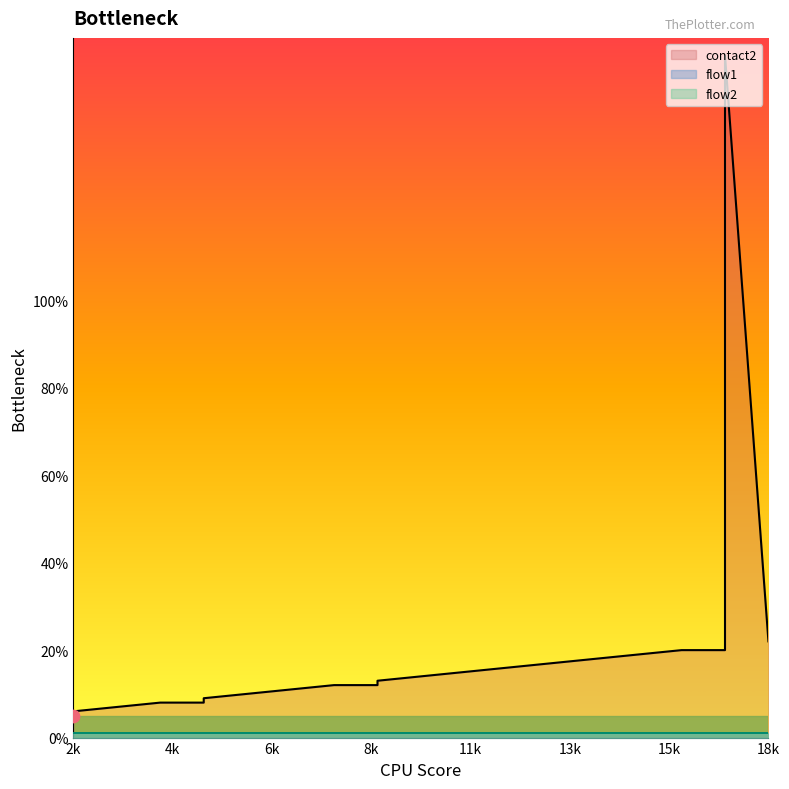

What is the total value across all series at 6?

12